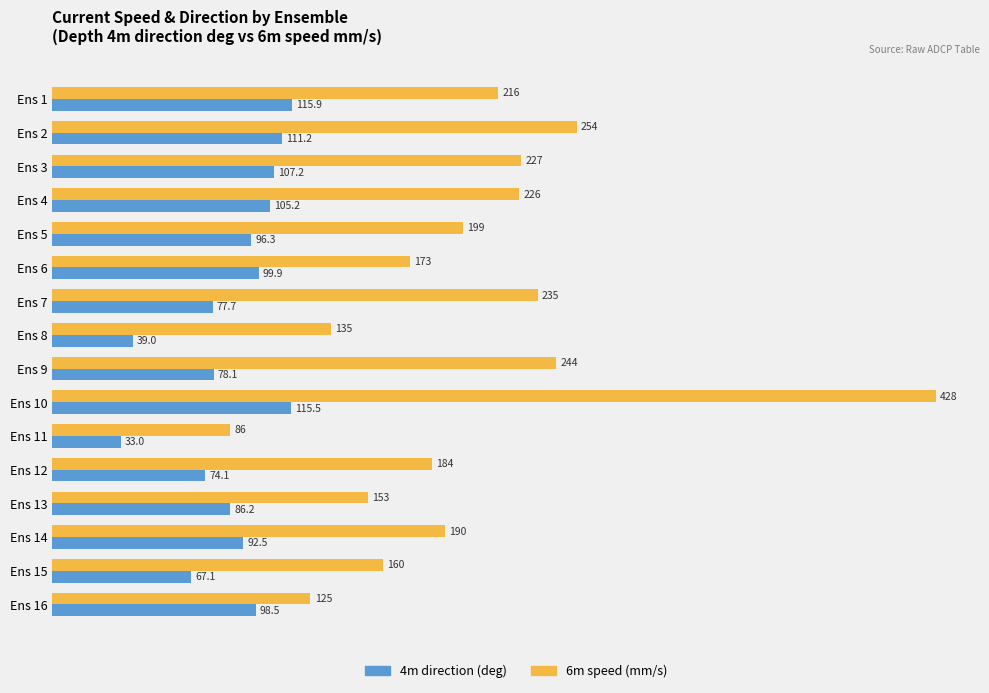

What is the total value across all series at Ens 8?

174.0